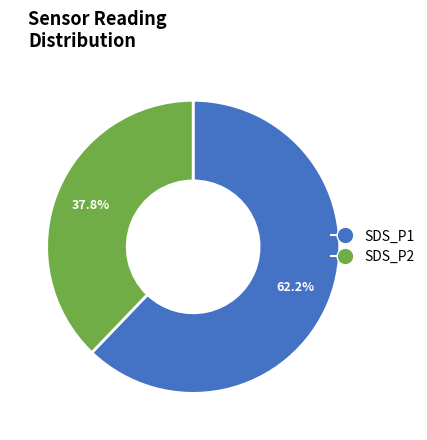

Is there a majority slice in this chart?

Yes